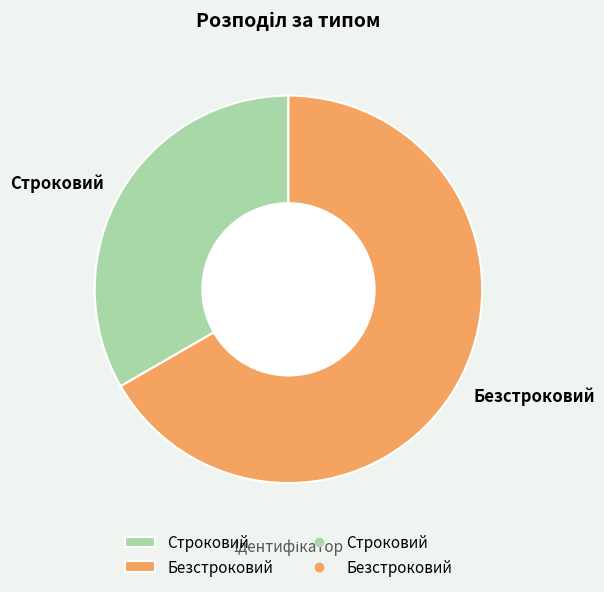

True or false: Безстроковий accounts for 67% of the total.

True